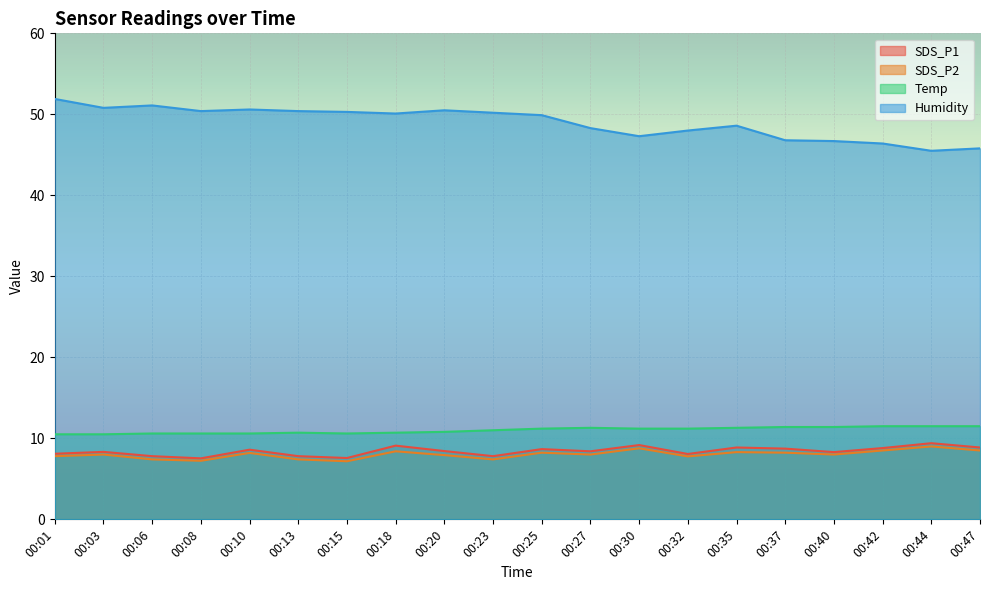

True or false: SDS_P2 and SDS_P1 cross at least once.

False